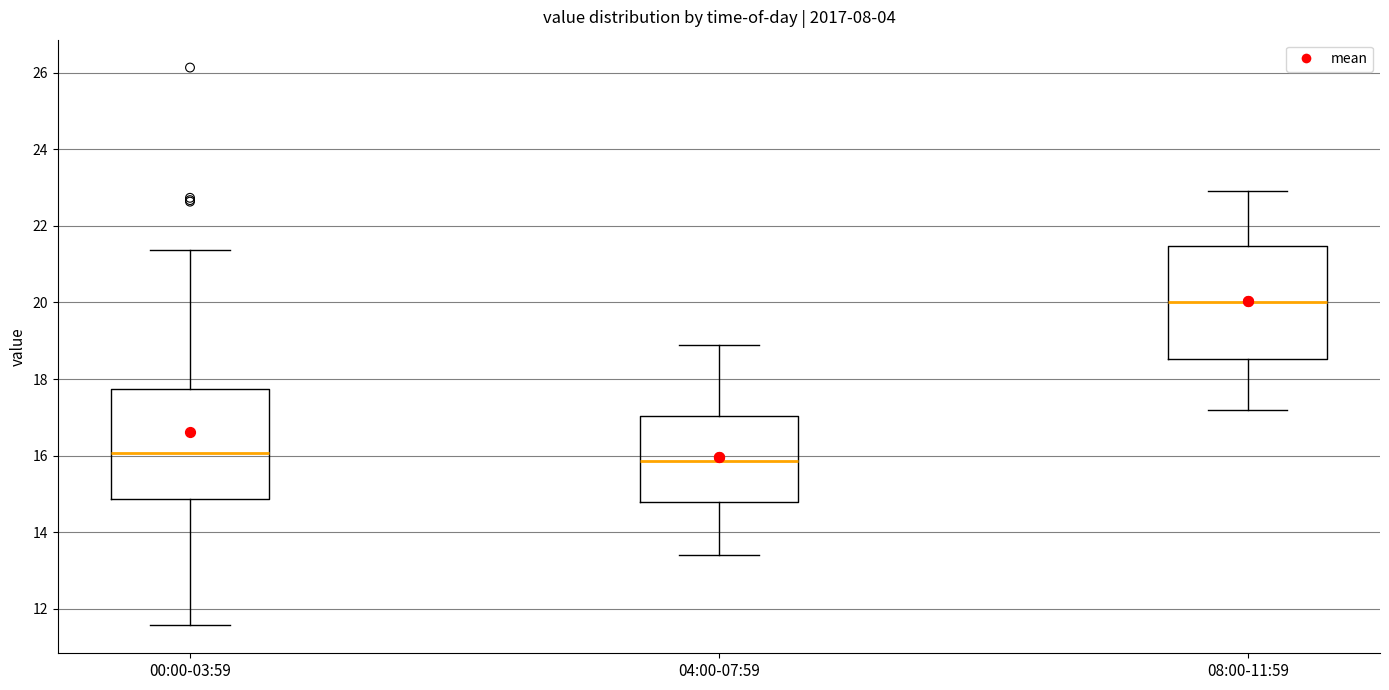

Where is the upper edge of the box for 00:00-03:59 on the y-axis? The values are not printed on the chart, so give them approximately, as read against the axis.

17.8